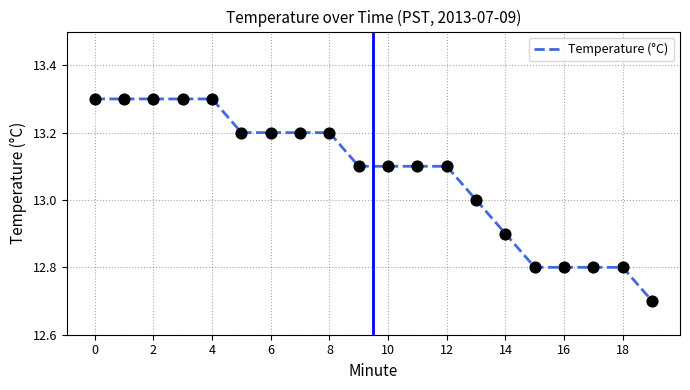

What is the difference between the maximum and minimum values?

0.6